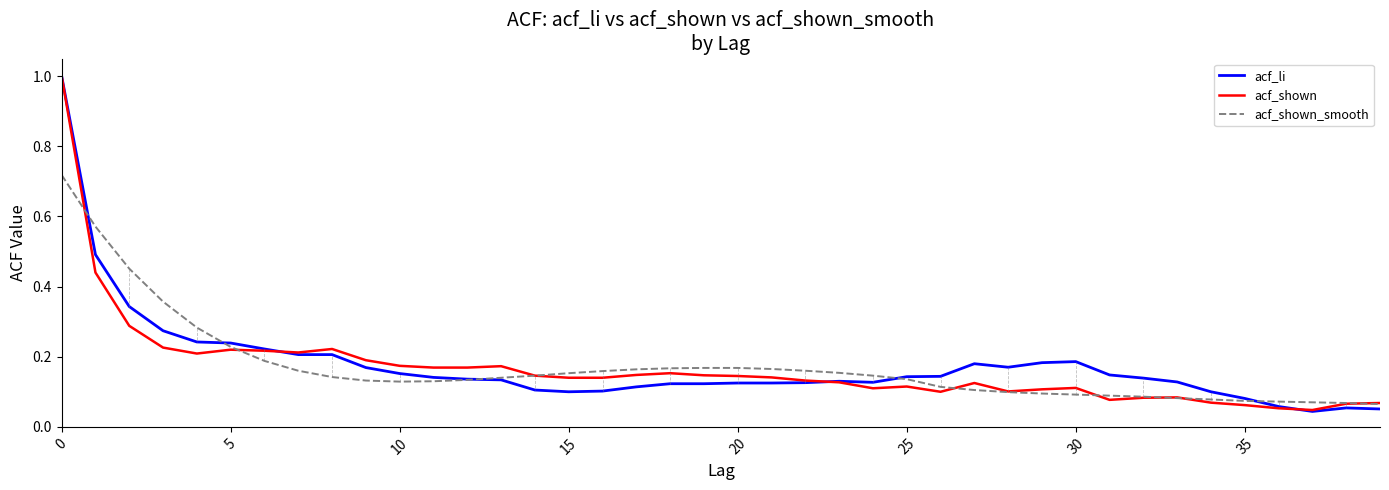

What is the maximum value for acf_shown?

1.0